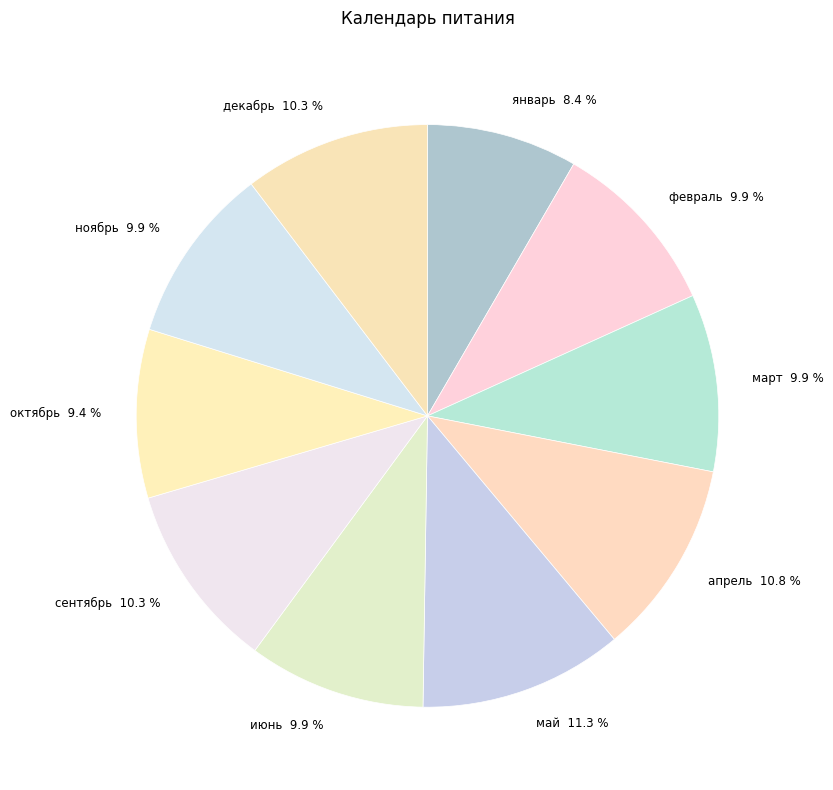

To the nearest percent, what is the average slice percentage?

10%